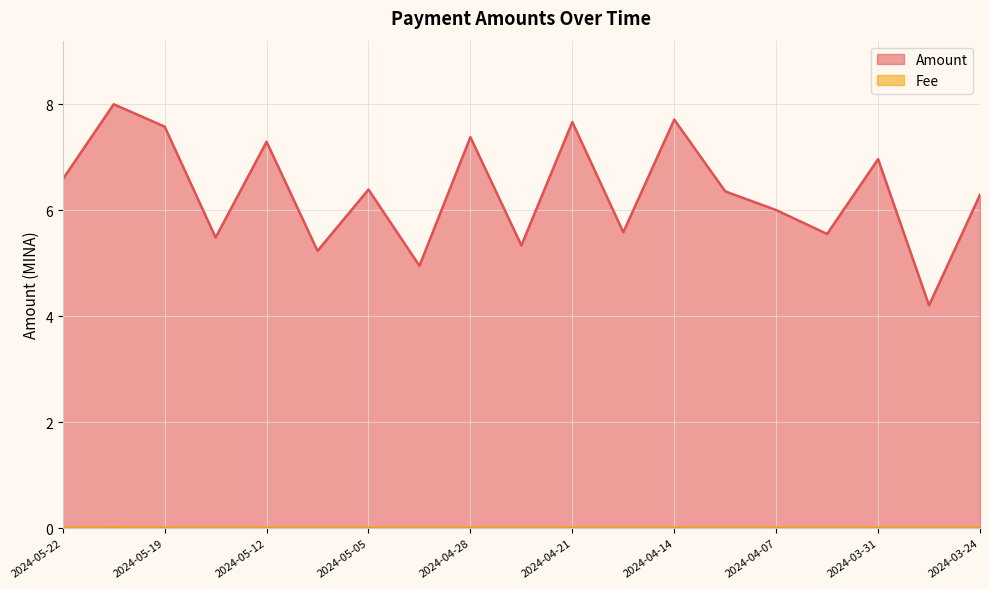

List the series in order of their overall mean, lowest first.

Fee, Amount